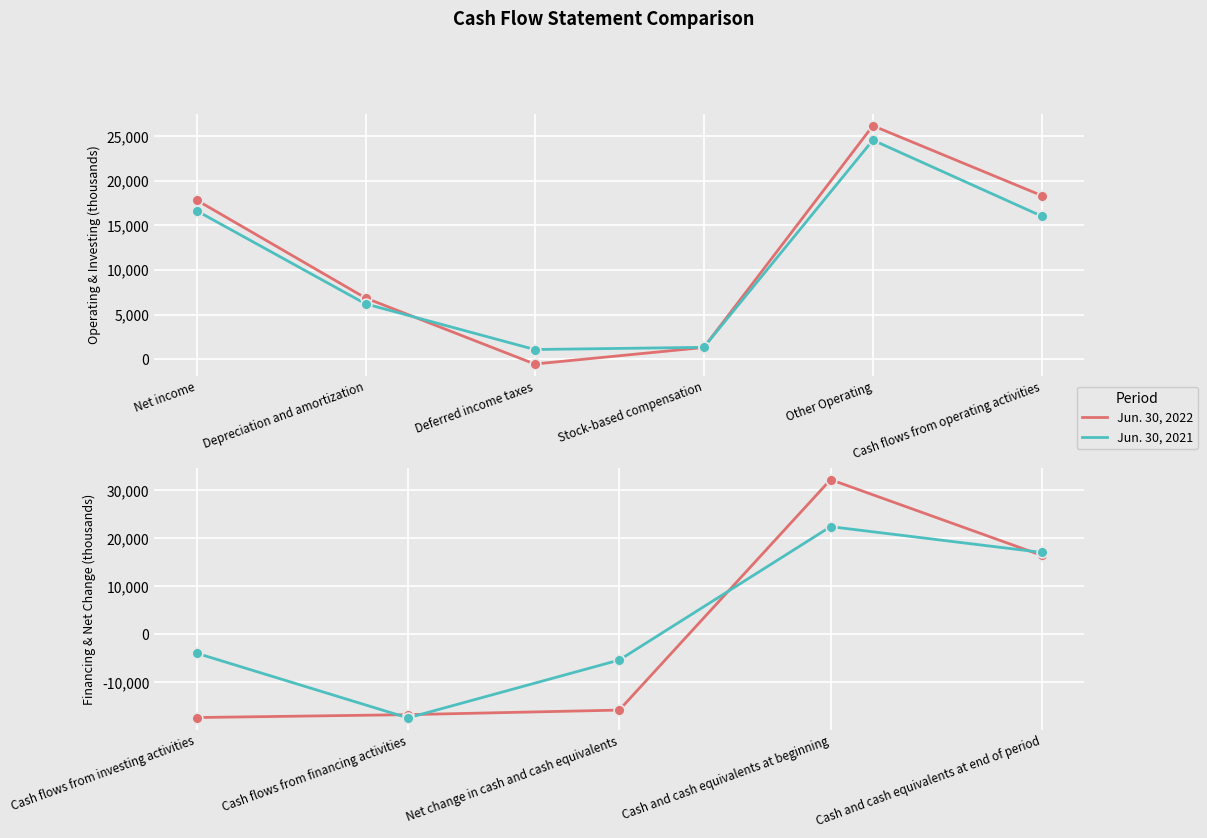

Which series contains the lowest Y value?

Jun. 30, 2021